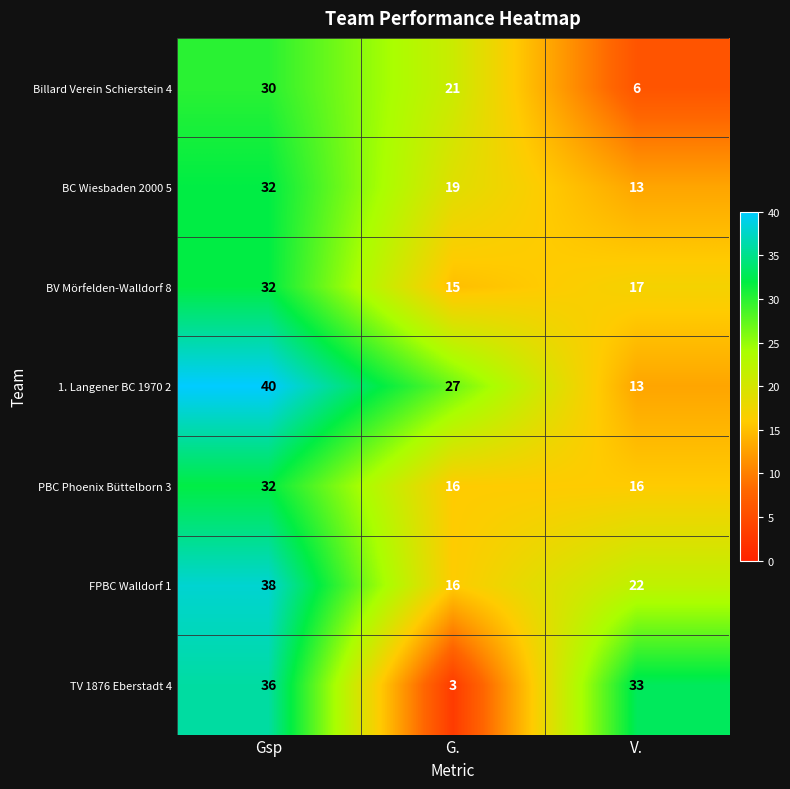

What is the approximate value of Billard Verein Schierstein 4 at Gsp?

30